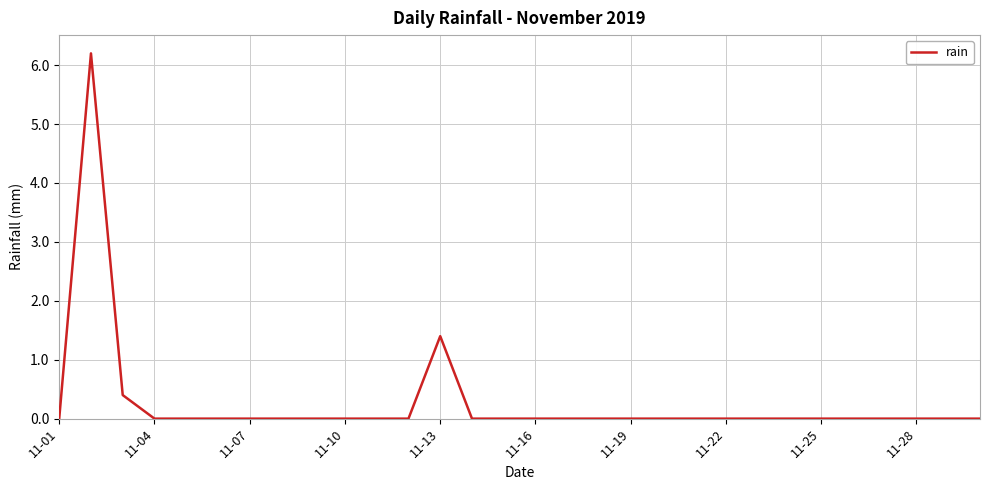

What is the difference between the maximum and minimum values?

6.2